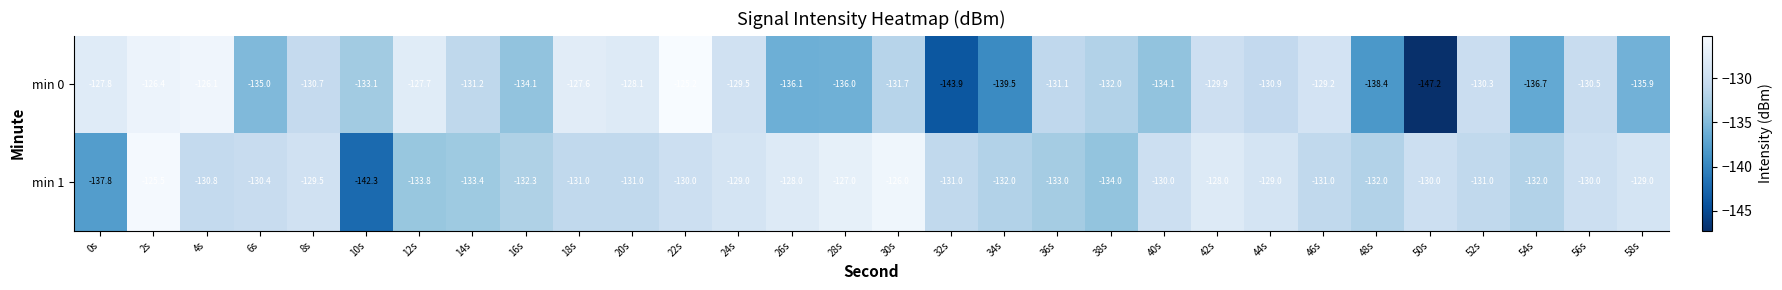

What is the sum of the min 1 values at 20s and 52s?

-262.0